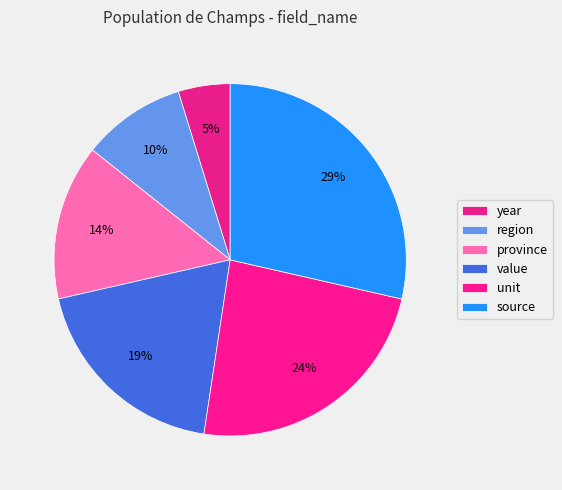

Does province account for over 50% of the chart?

No